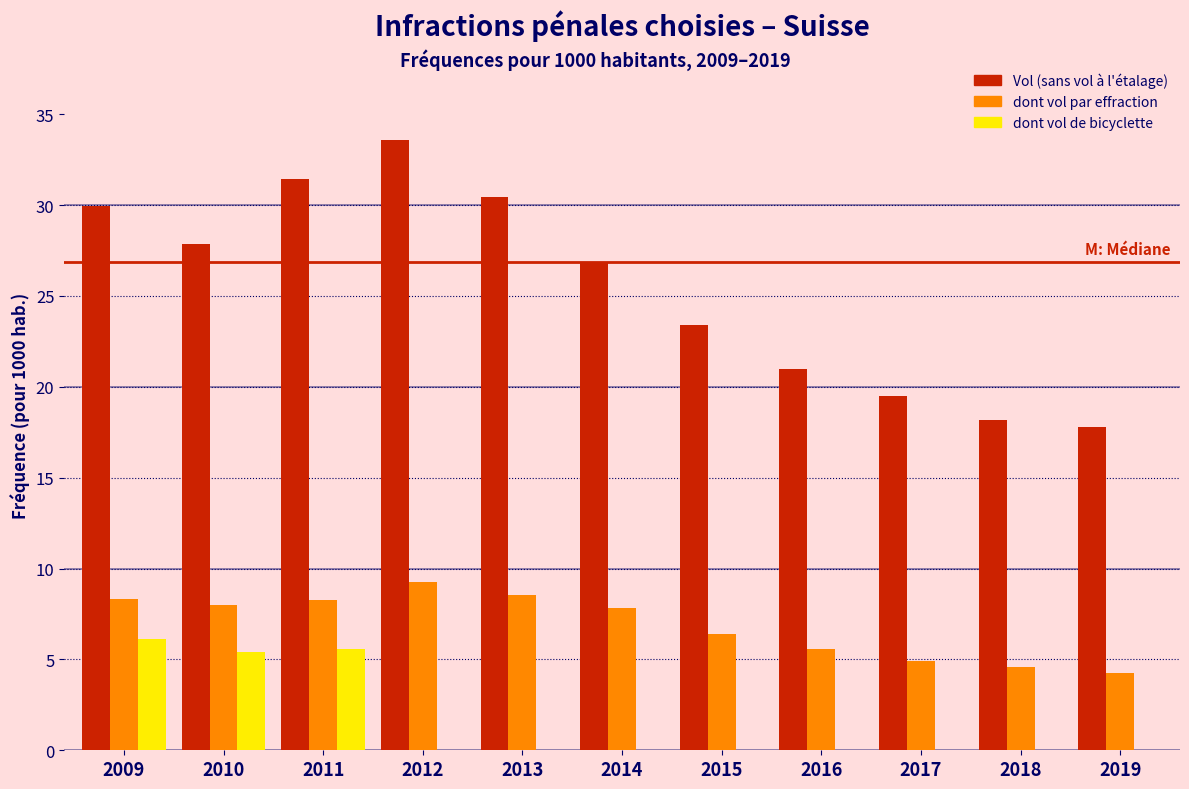

What value does the dont vol par effraction series have at 2011?

8.3